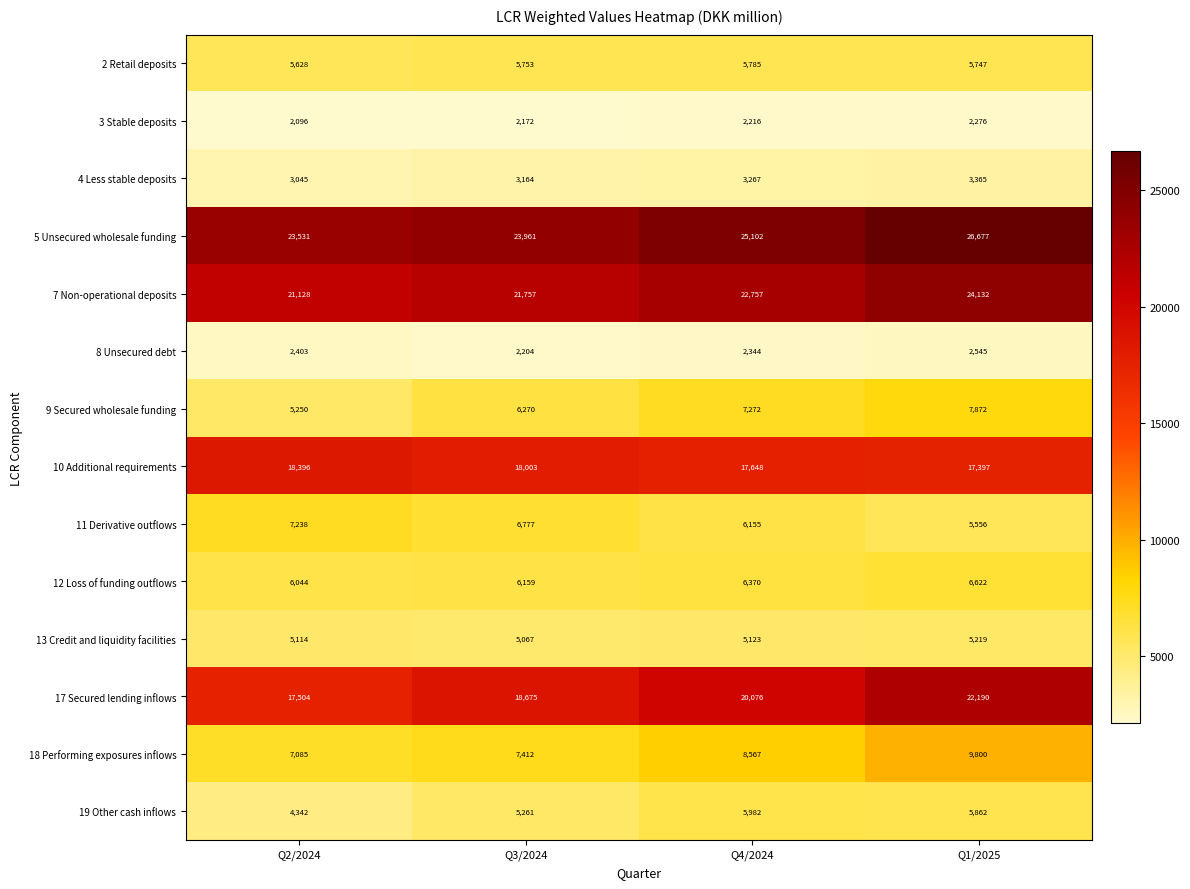

At Q3/2024, list the series in order from largest to smallest.

5 Unsecured wholesale funding, 7 Non-operational deposits, 17 Secured lending inflows, 10 Additional requirements, 18 Performing exposures inflows, 11 Derivative outflows, 9 Secured wholesale funding, 12 Loss of funding outflows, 2 Retail deposits, 19 Other cash inflows, 13 Credit and liquidity facilities, 4 Less stable deposits, 8 Unsecured debt, 3 Stable deposits